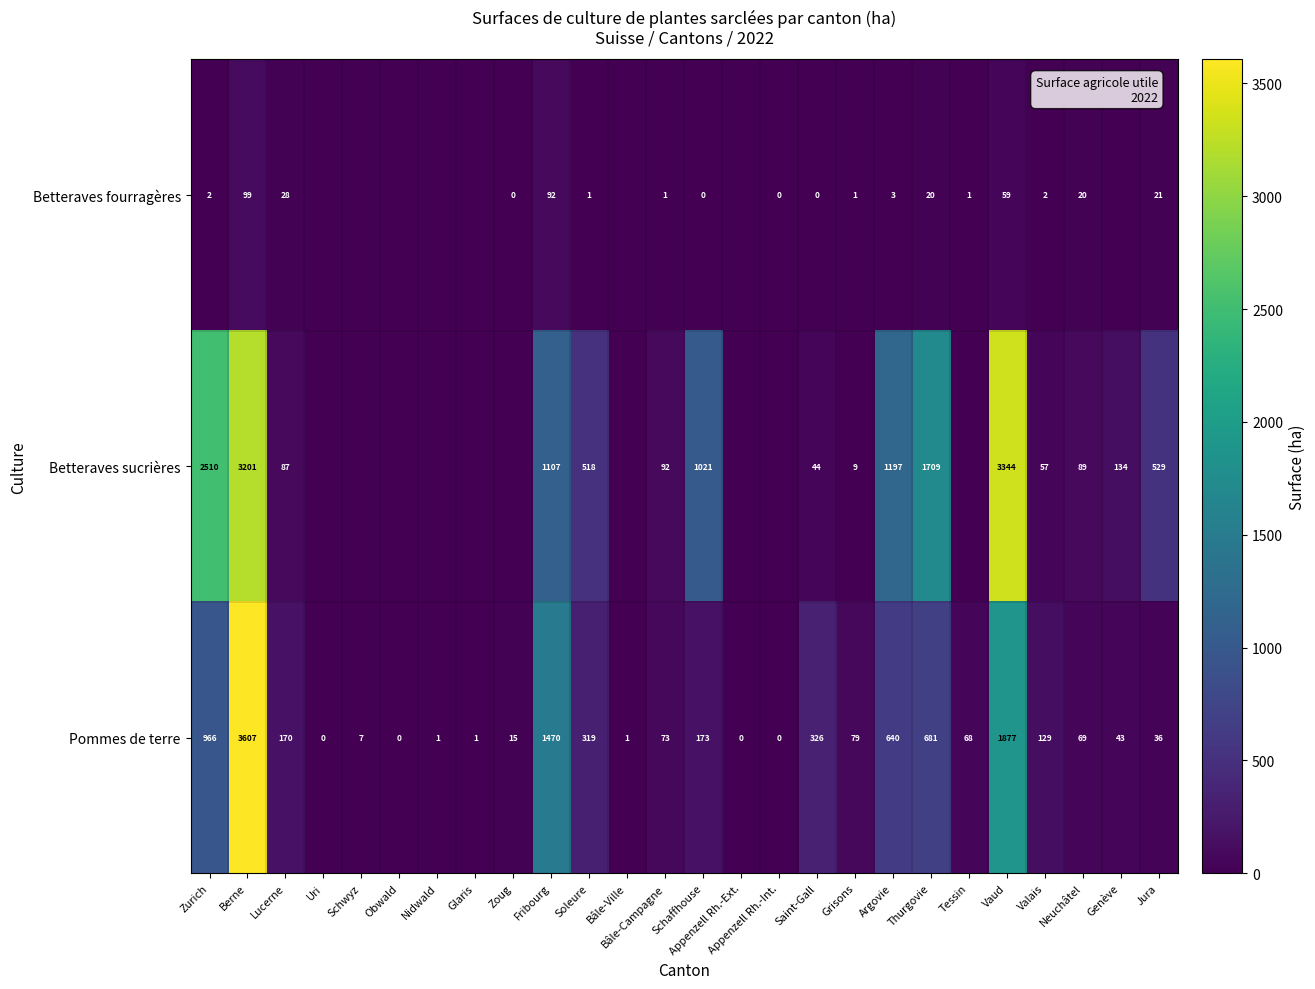

What is the spread (max minus min) of values at Vaud?

3285